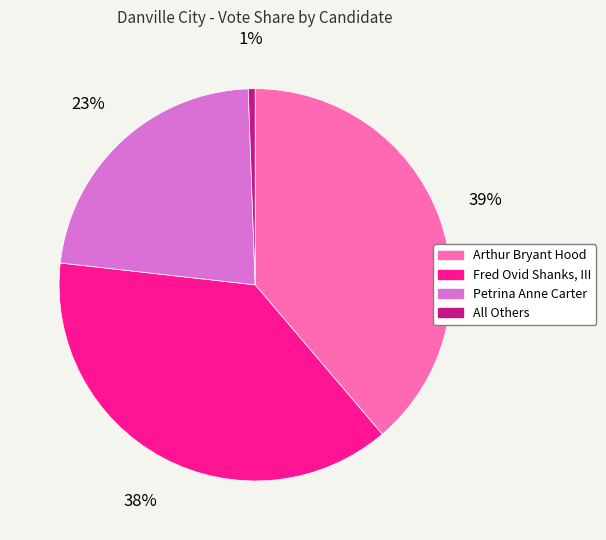

The Arthur Bryant Hood slice represents 50% of the pie. True or false?

False